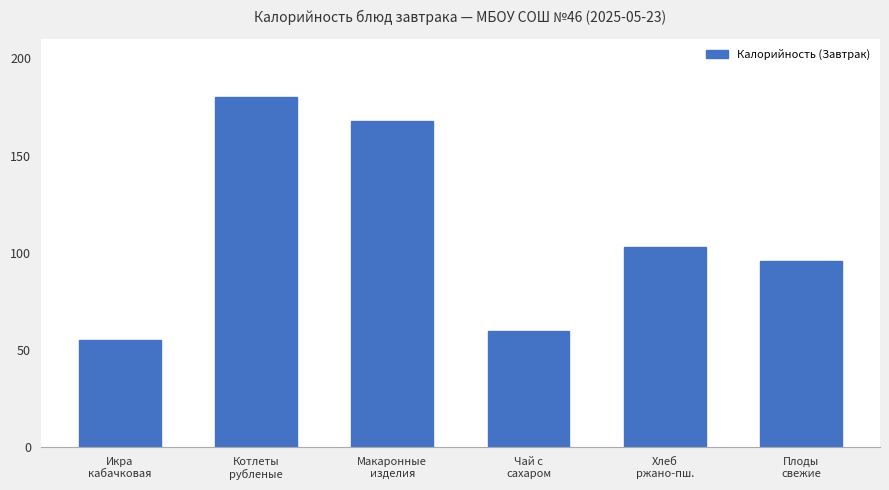

What is the sum of all values?

662